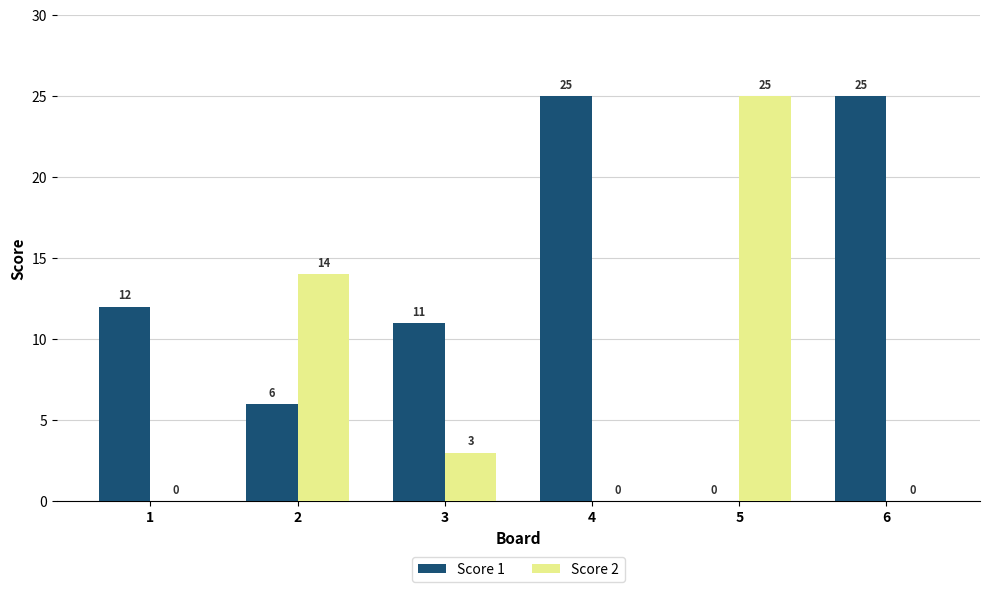

Which series changed the most between 3 and 5?

Score 2